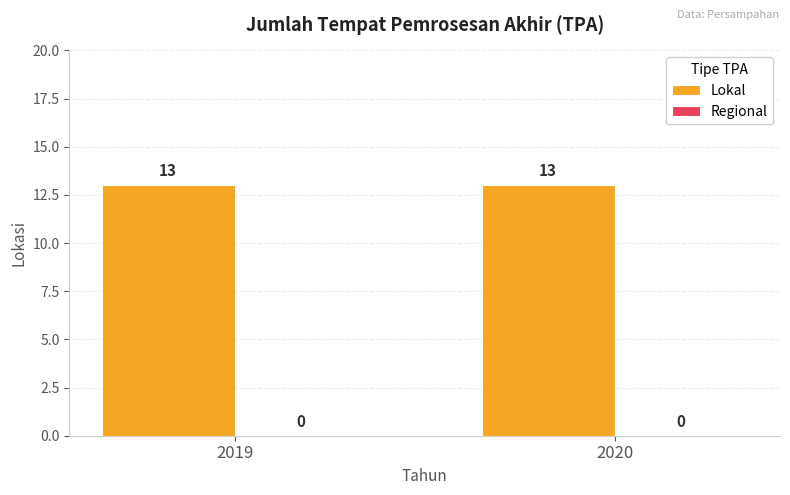

How many series are shown in this chart?

2